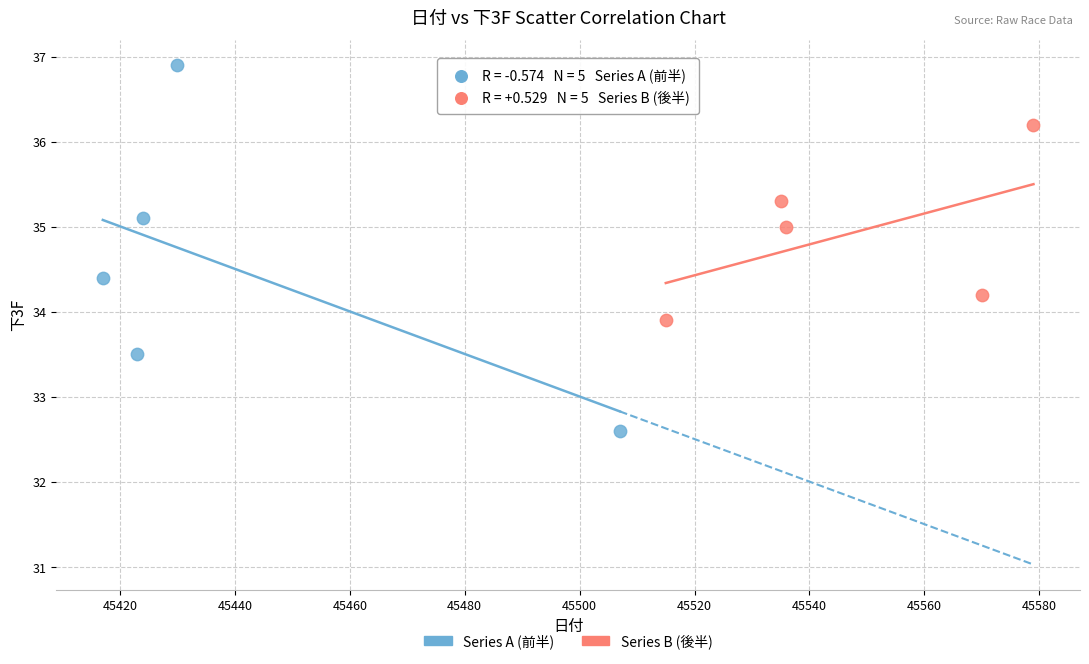

Which series contains the lowest Y value?

Series A (前半)